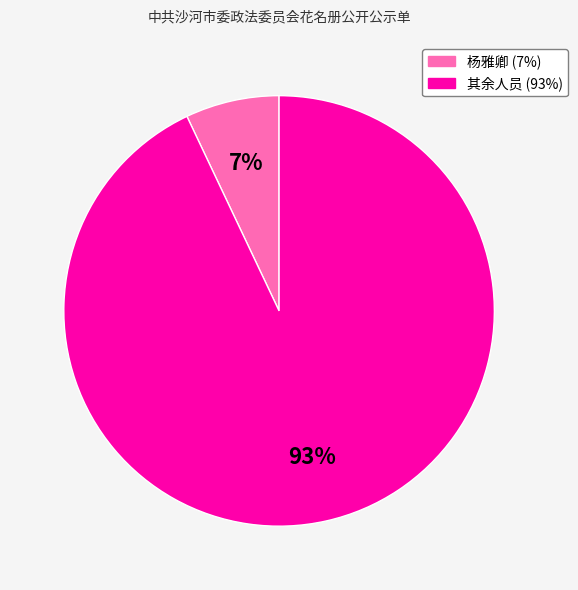

To the nearest percent, what is the average slice percentage?

50%